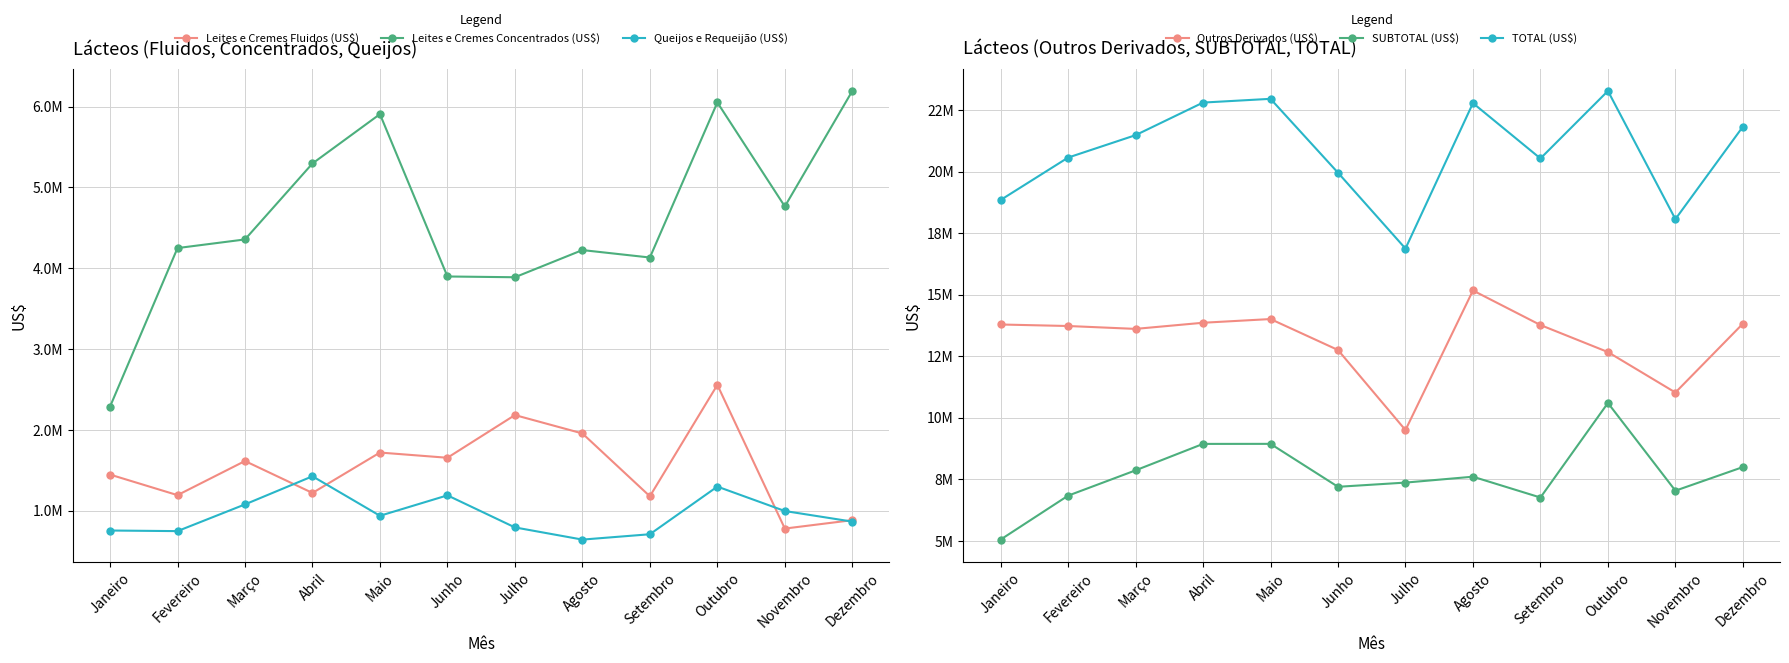

At which label does Leites e Cremes Concentrados (US$) first exceed 4357156?

Abril